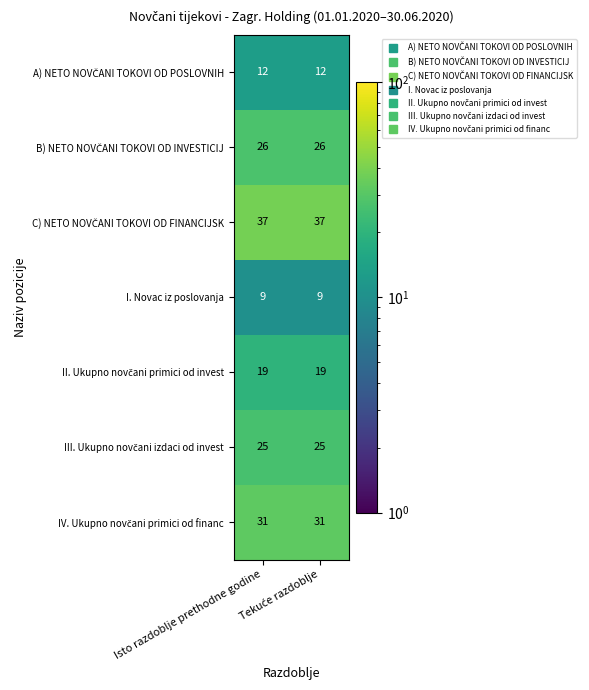

What is the greatest value displayed?

37